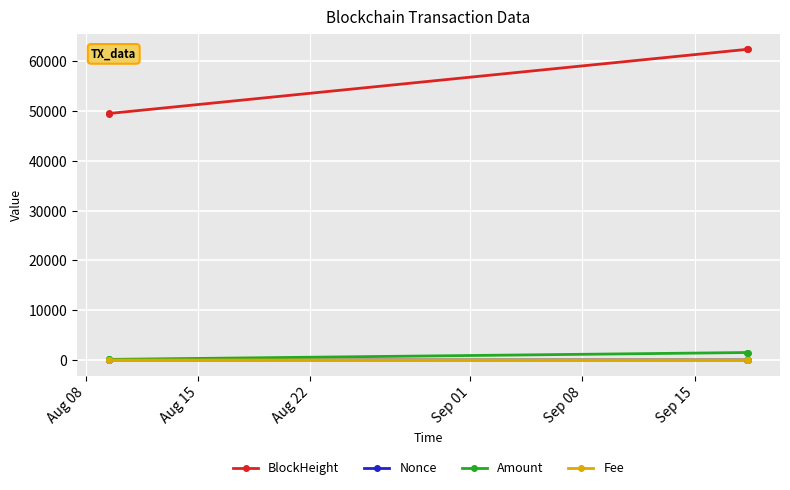

True or false: BlockHeight and Nonce cross at least once.

False